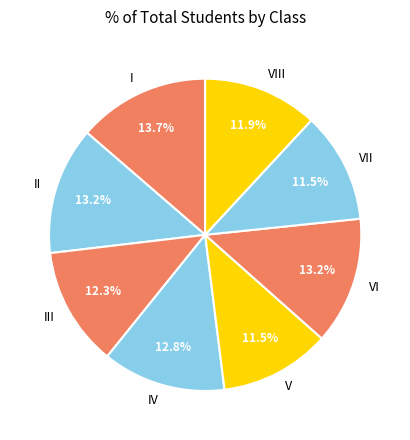

Between II and VIII, which is larger?

II